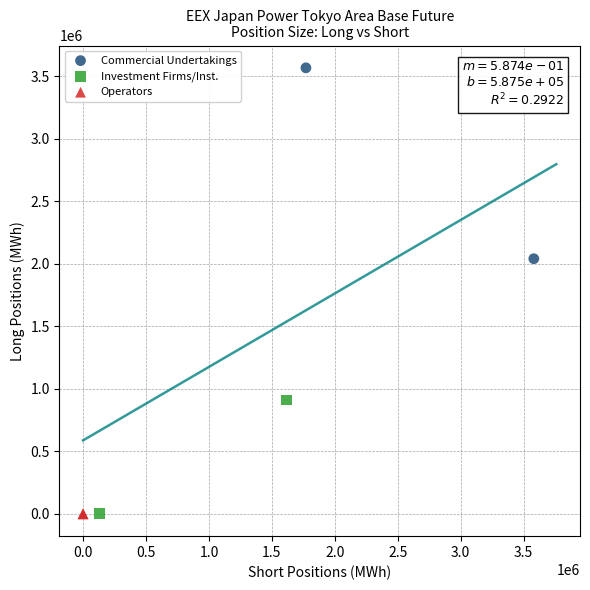

What are all the series names shown in the legend?

Commercial Undertakings, Investment Firms/Inst., Operators